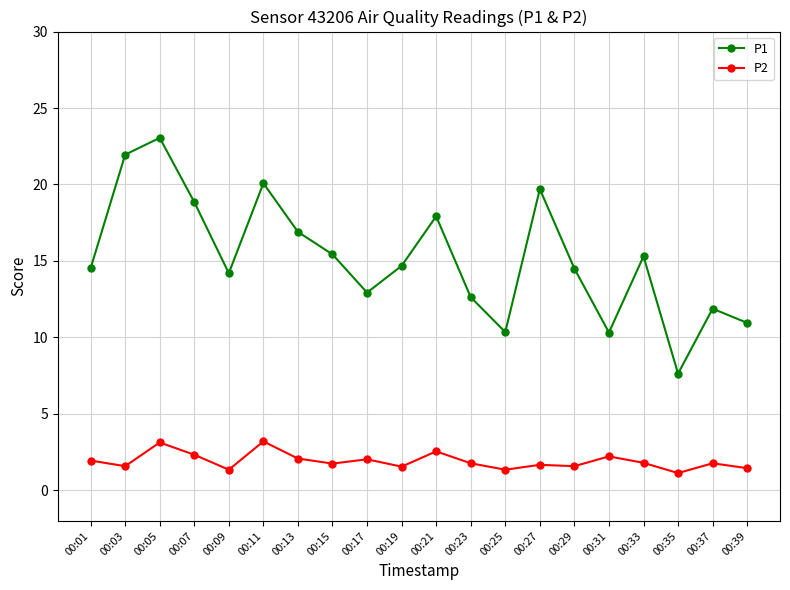

Which series has the widest spread of values?

P1